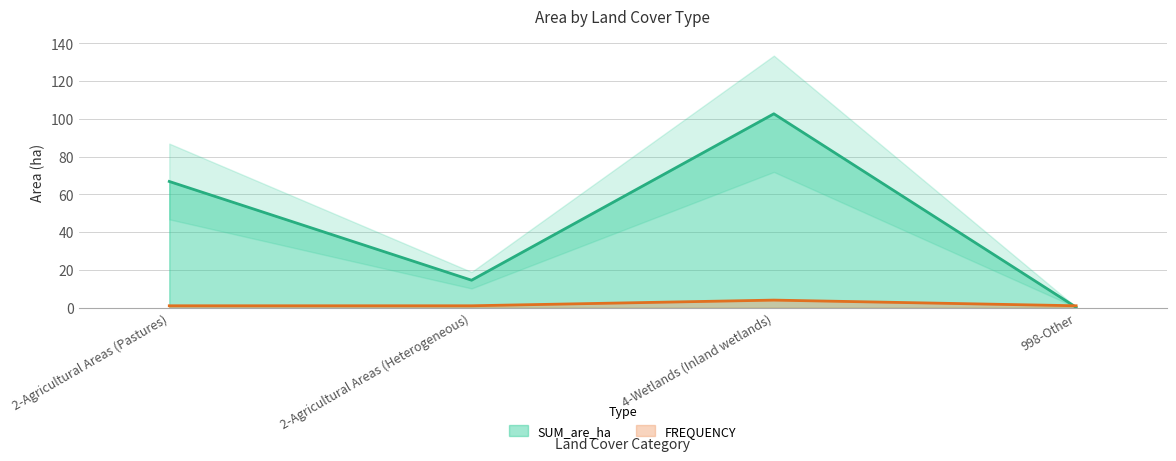

Reading left to right, list all the values displayed in this chart.

SUM_are_ha: 2-Agricultural Areas (Pastures)=66.9	2-Agricultural Areas (Heterogeneous)=14.5	4-Wetlands (Inland wetlands)=102.7	998-Other=0.2
FREQUENCY: 2-Agricultural Areas (Pastures)=1.0	2-Agricultural Areas (Heterogeneous)=1.0	4-Wetlands (Inland wetlands)=4.0	998-Other=1.0